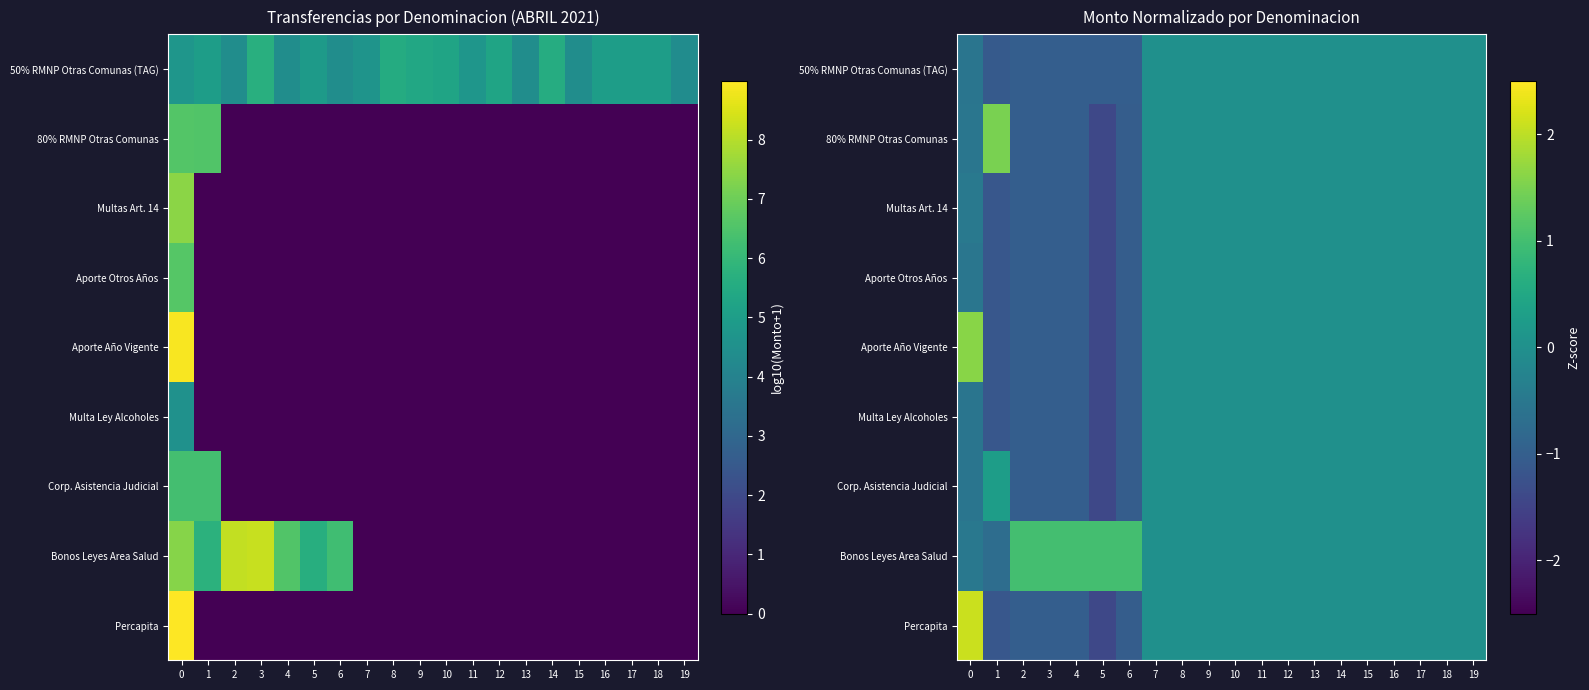

List the labels in order of Aporte Año Vigente value, smallest first.

5, 1, 6, 4, 3, 2, 7, 8, 9, 10, 11, 12, 13, 14, 15, 16, 17, 18, 19, 0